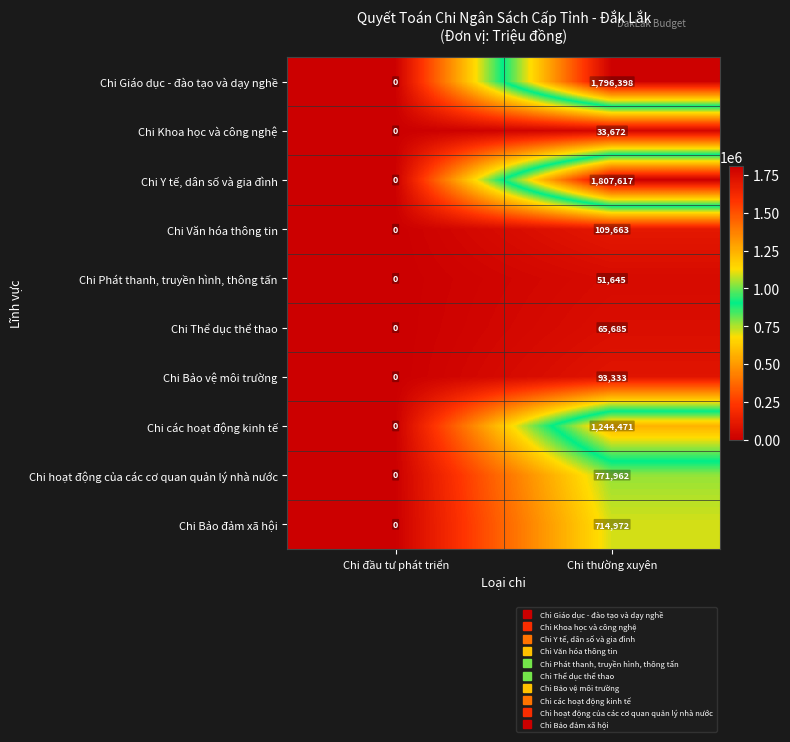

What is the total value across all series at Chi thường xuyên?

6689418